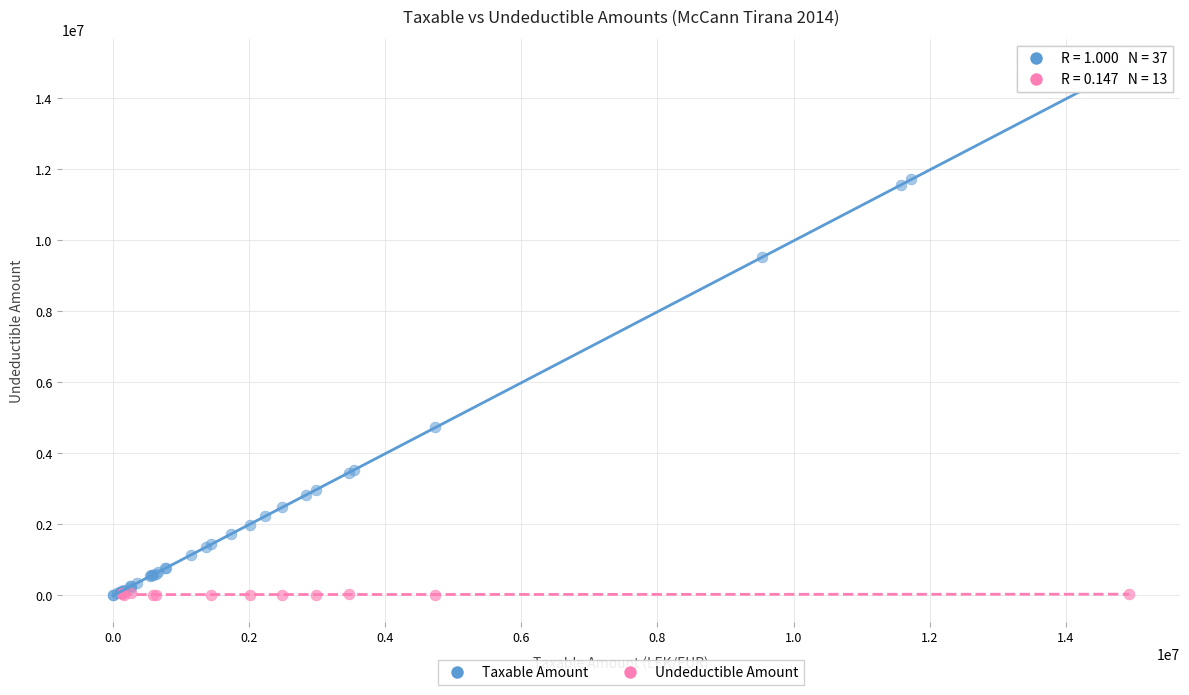

Which series reaches the maximum Y coordinate?

Taxable Amount